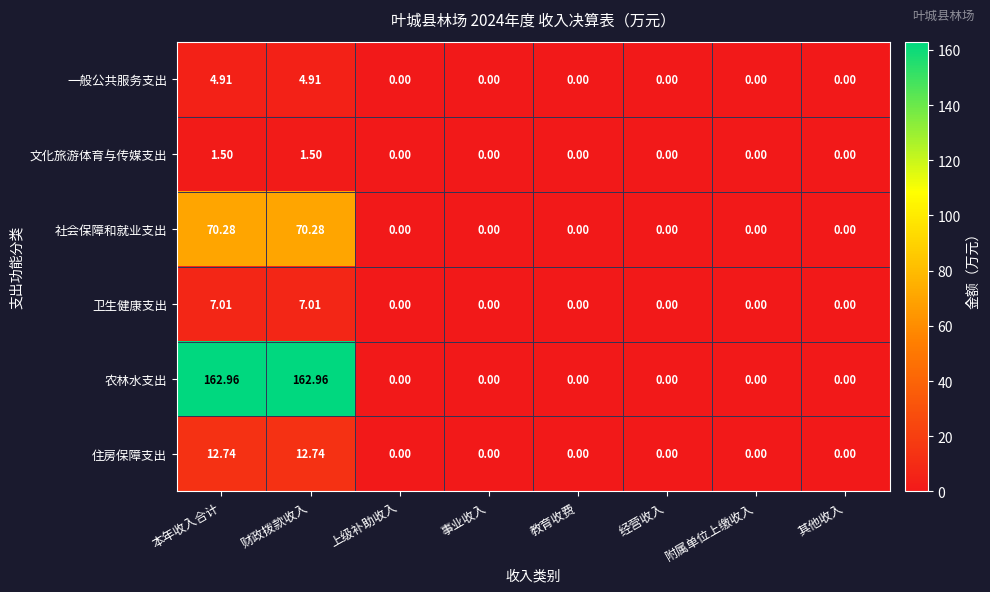

Which series has the largest range (max minus min)?

农林水支出